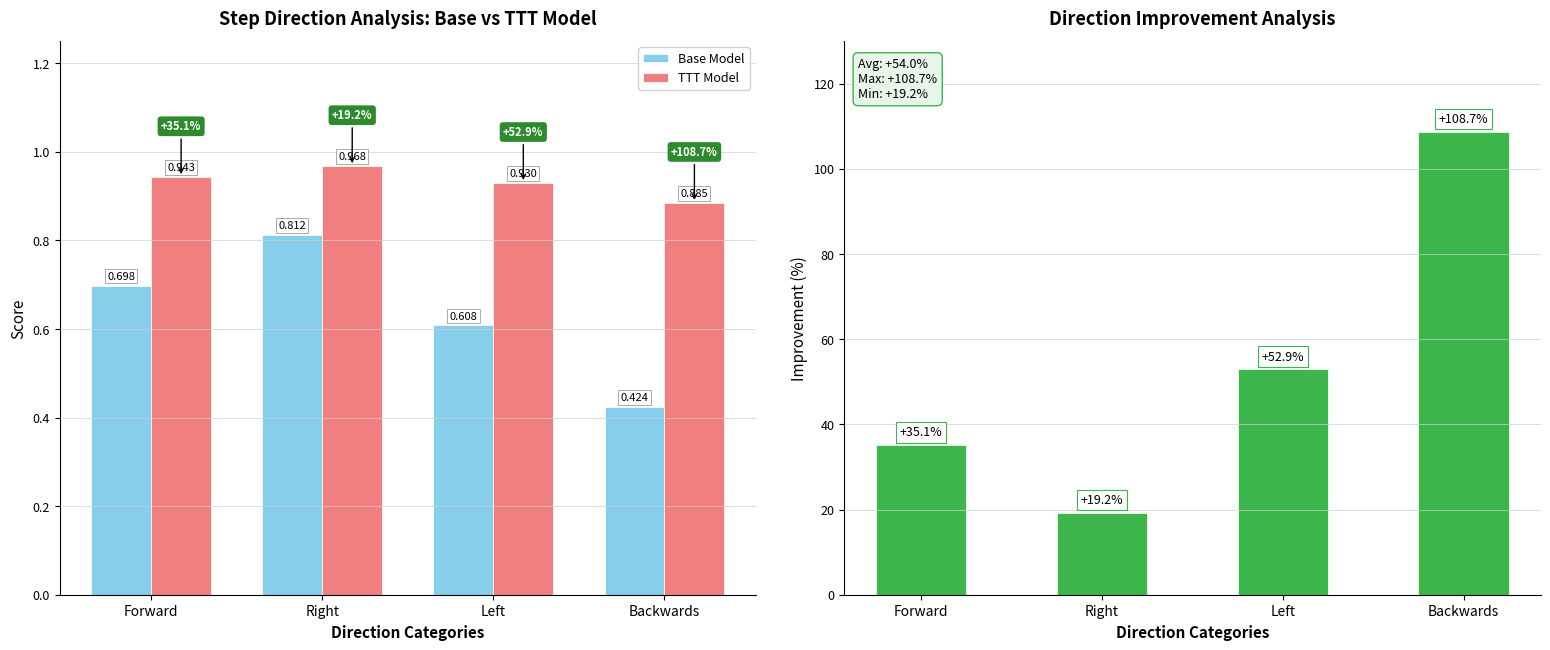

What is the maximum value for Base Model?

0.8